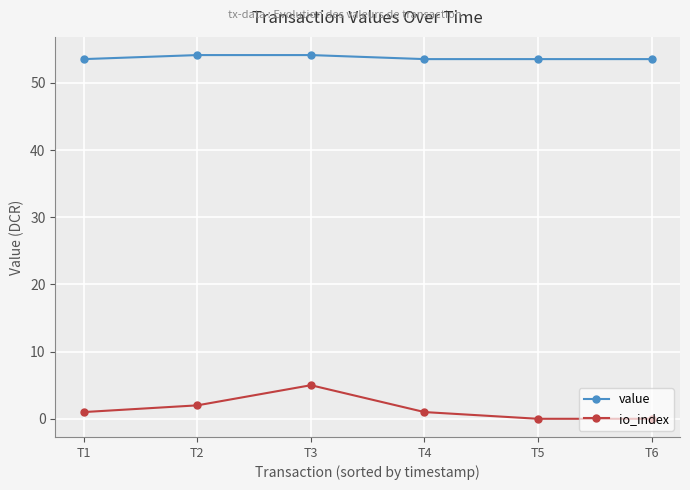

What is the maximum value for value?

54.1